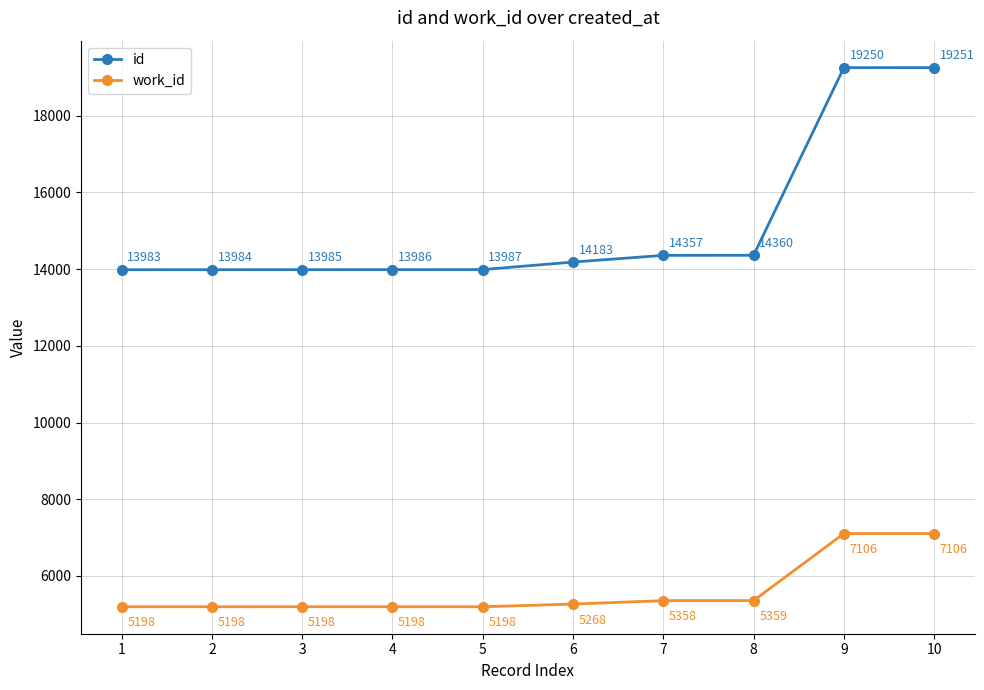

Between 1 and 3, which series saw the biggest shift?

id